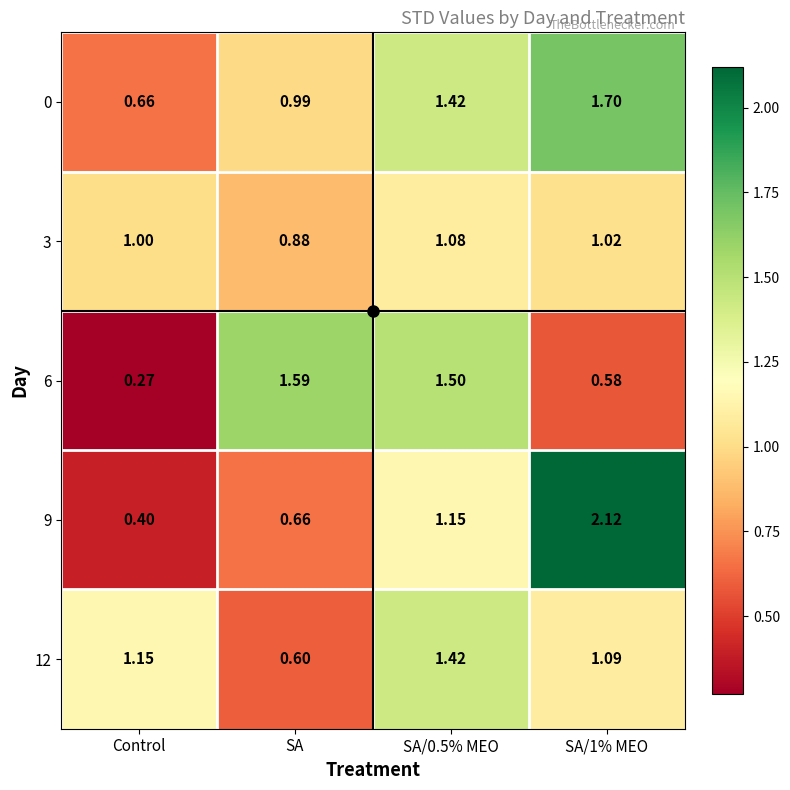

Is the value of 6 at SA/1% MEO greater than the value of 3 at Control?

No